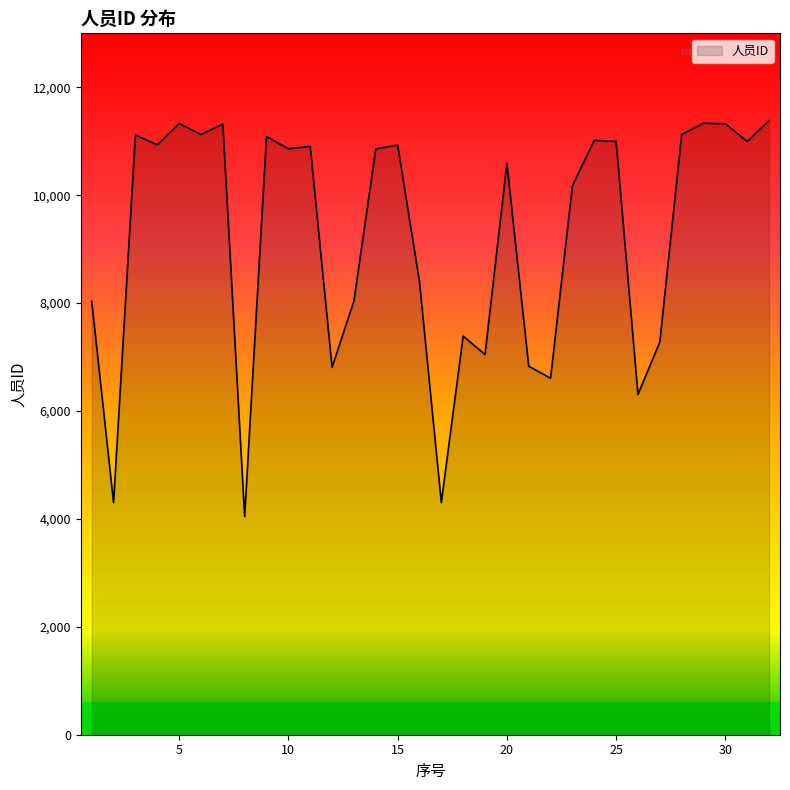

What is the difference between the maximum and minimum values?

7340